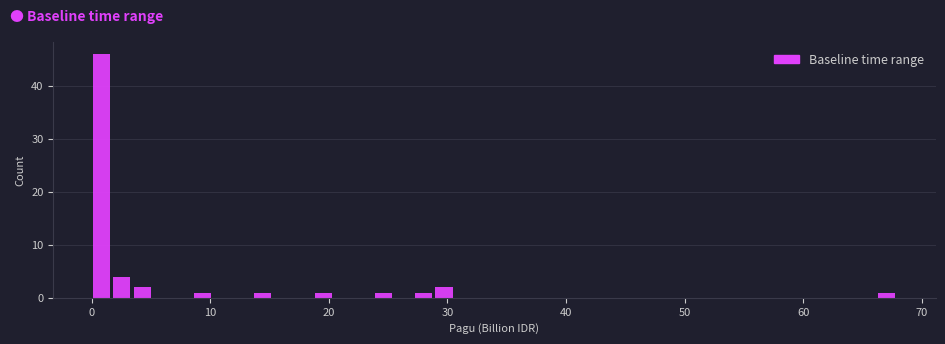

Around what value on the x-axis is the tallest bar? Give the approximate position of its centre, as read against the axis.

1